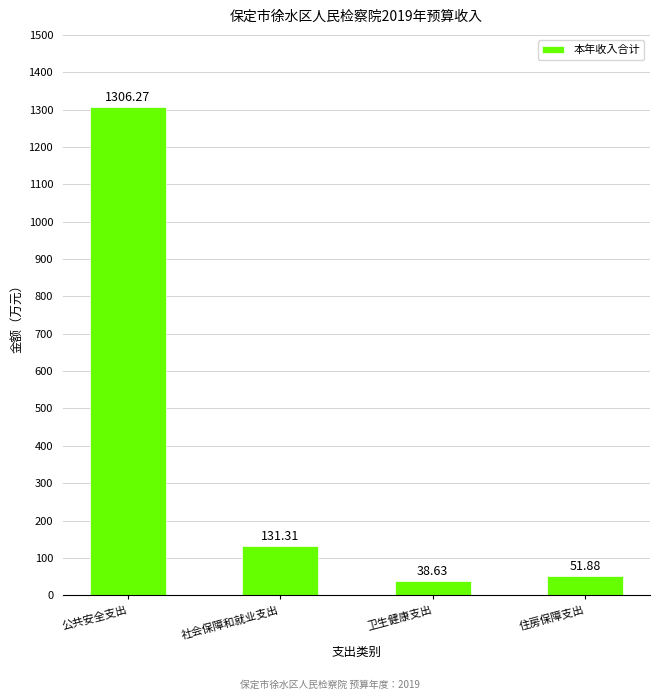

What is the label of the 4th bar from the right?

公共安全支出